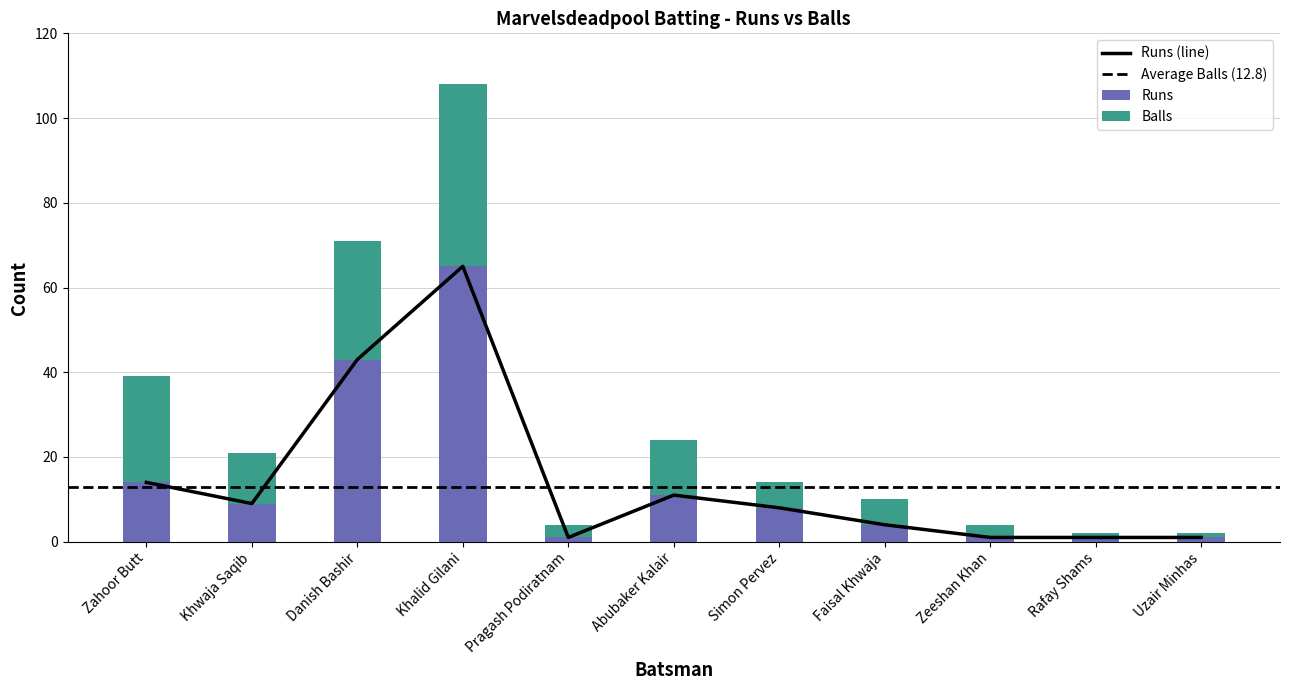

How many data points in Balls are less than 6?

4